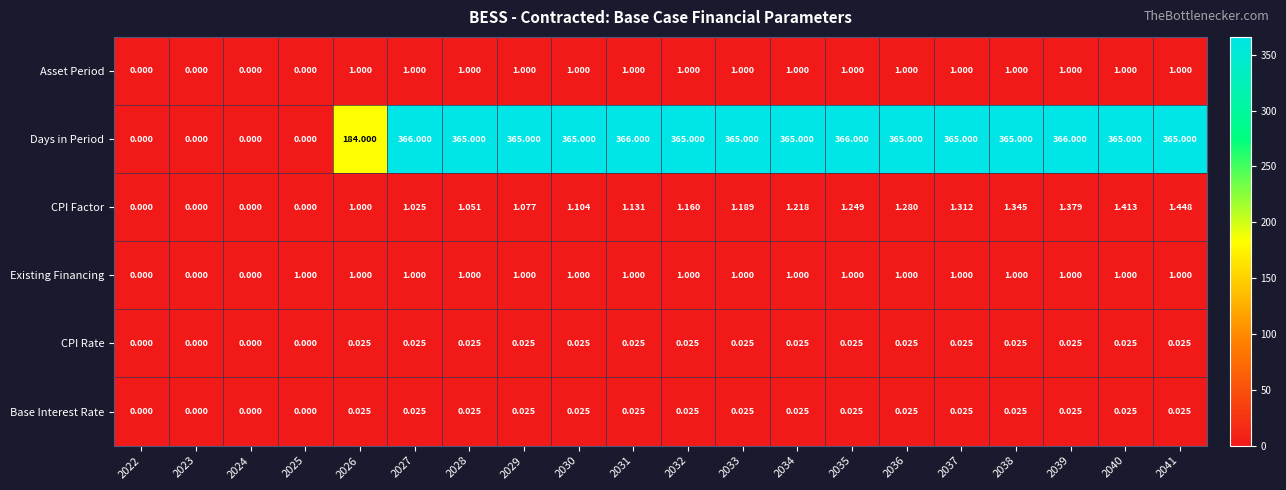

What is the difference between the highest and lowest values at 2034?

365.0